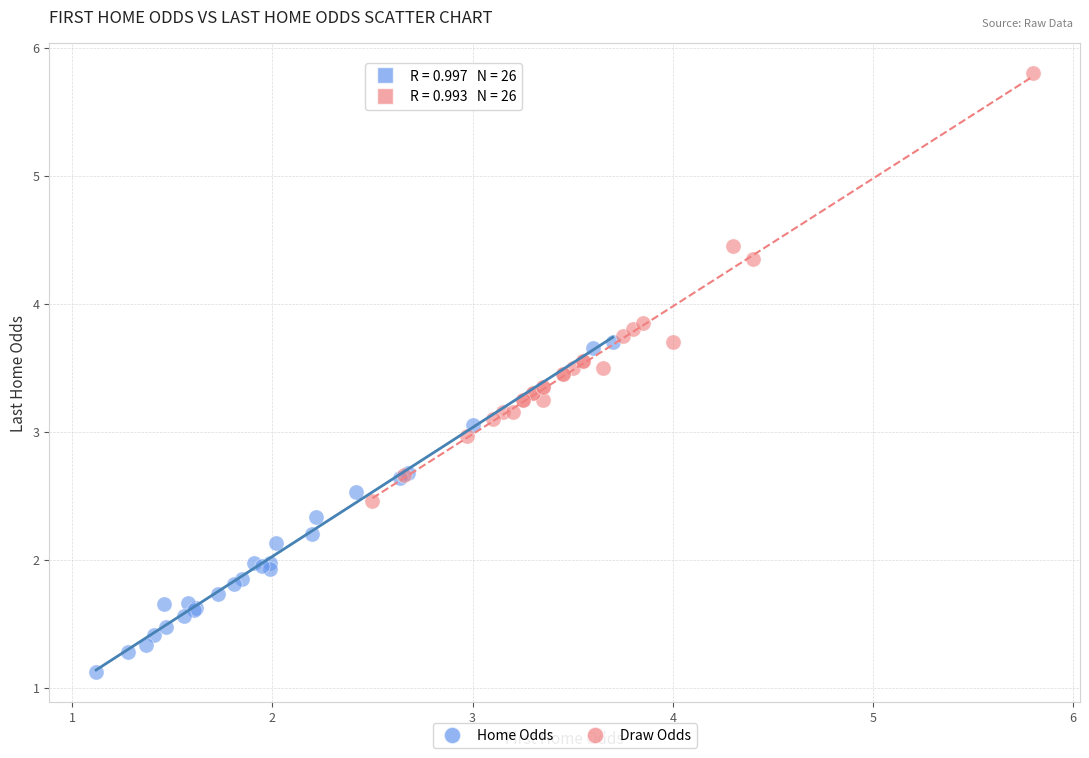

Which series reaches the minimum Y coordinate?

Home Odds